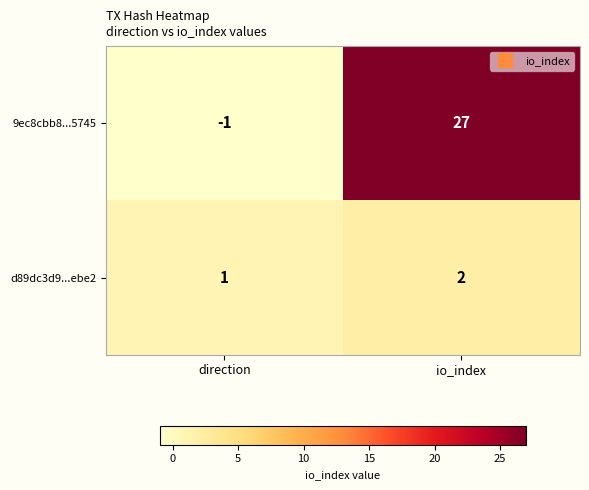

Where is d89dc3d9...ebe2 nearest to the value 1?

direction